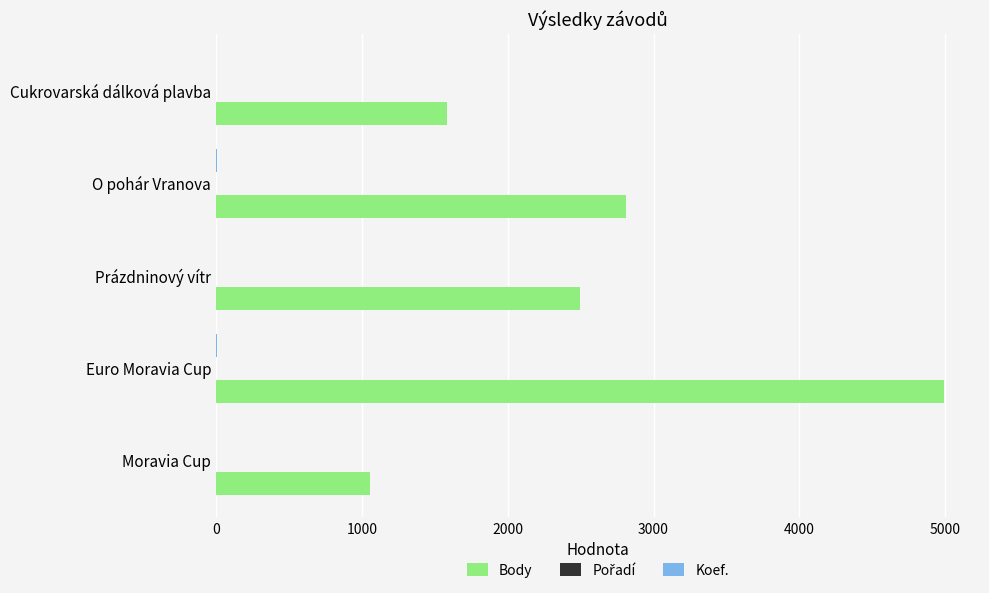

How many distinct data groups are displayed?

3